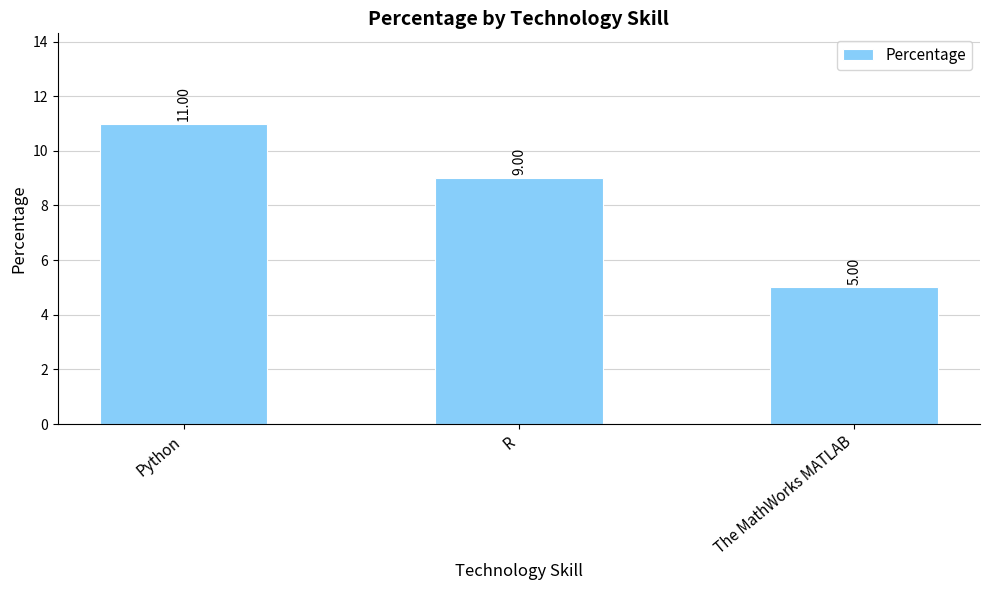

What is the minimum value shown in the chart?

5